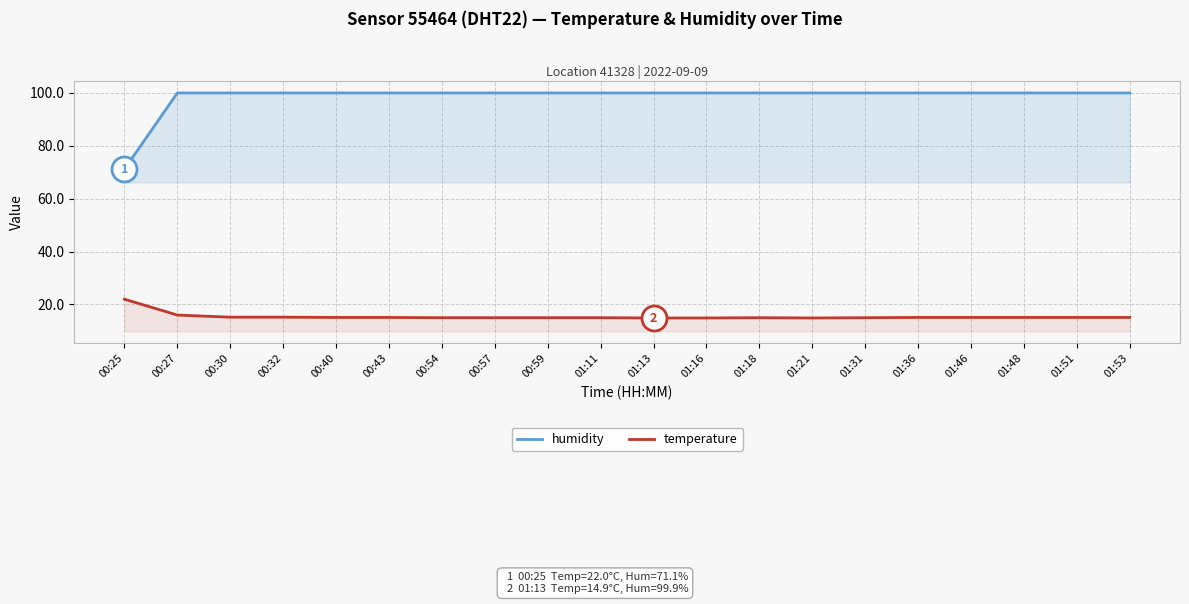

Which has a higher value, 00:32 or 01:18?

00:32